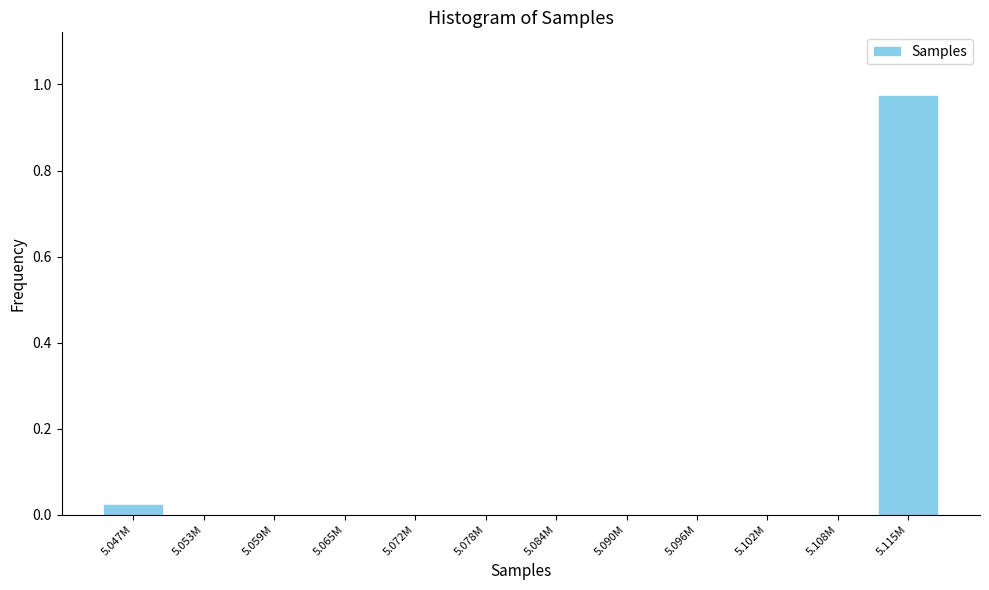

True or false: the data shows 0.0 at 5.059M.

True